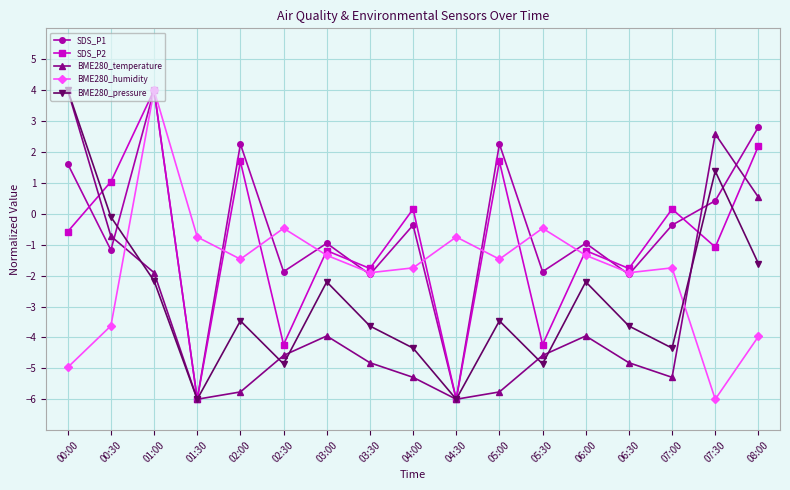

At which label does BME280_pressure reach its peak?

00:00